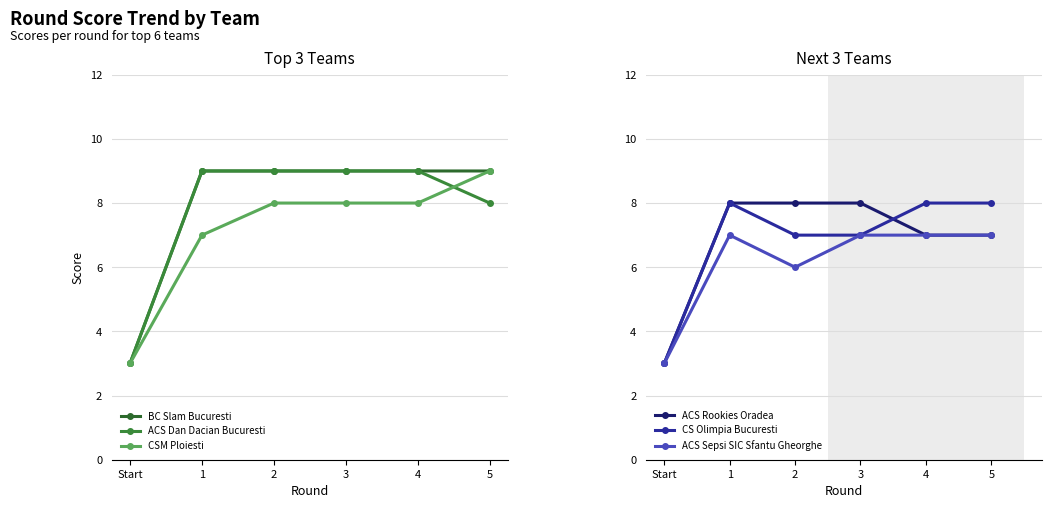

What is the highest value of the CS Olimpia Bucuresti series?

8